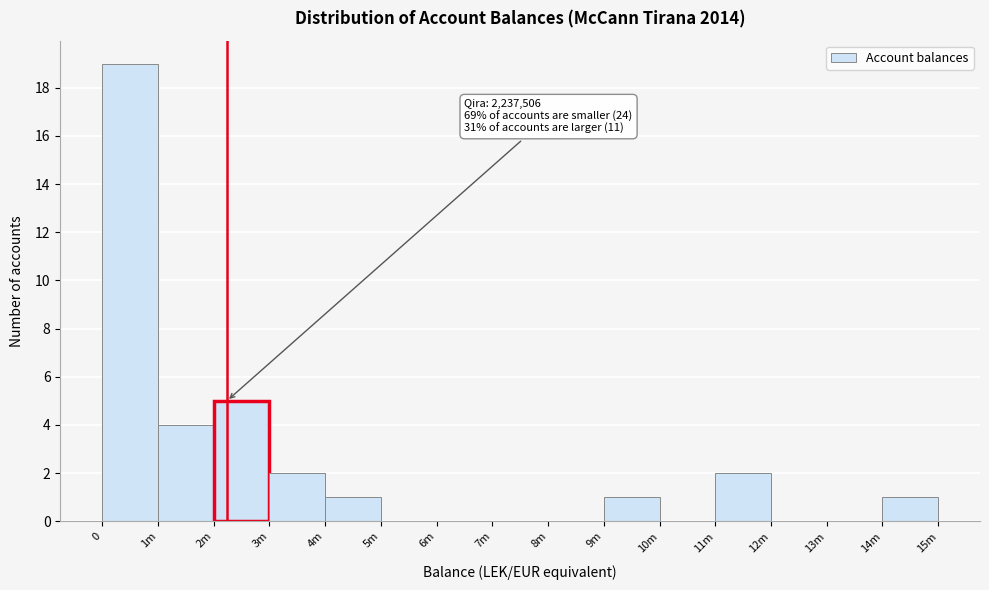

Reading left to right, what are all the values shown in this chart?

0=19	1m=4	2m=5	3m=2	4m=1	5m=0	6m=0	7m=0	8m=0	9m=1	10m=0	11m=2	12m=0	13m=0	14m=1